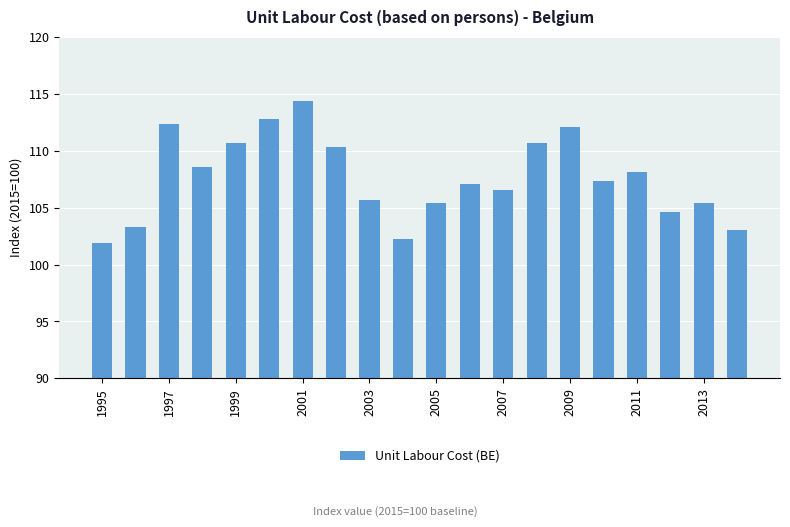

What is the difference between the second highest and second lowest values?

10.5